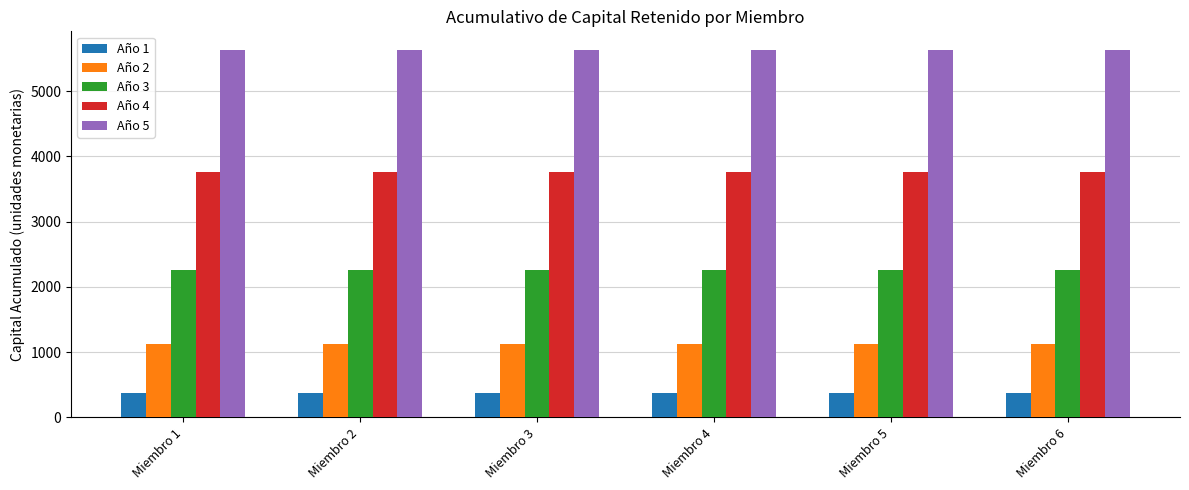

What value does the Año 2 series have at Miembro 3?

1130.3